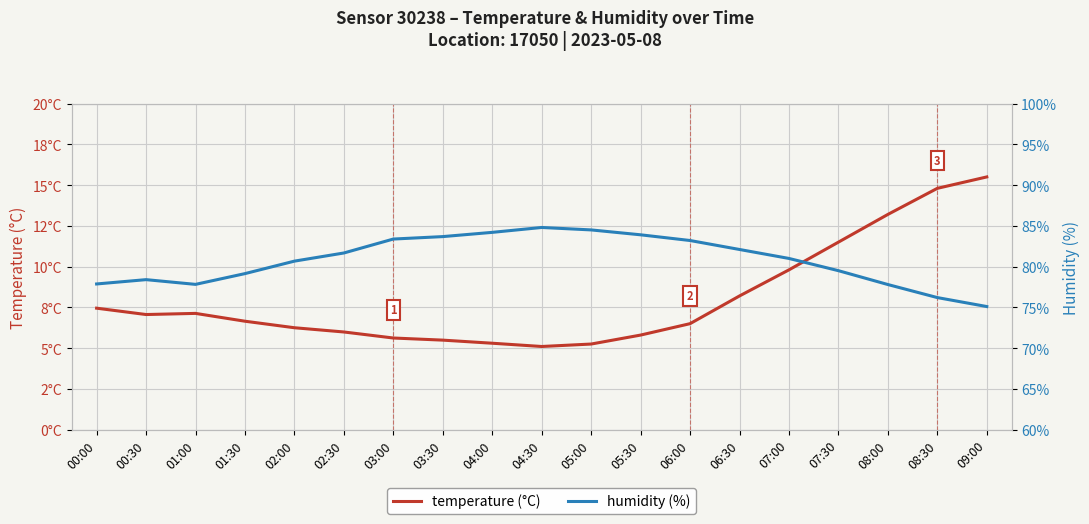

True or false: humidity (%) and temperature (°C) intersect in this chart.

False